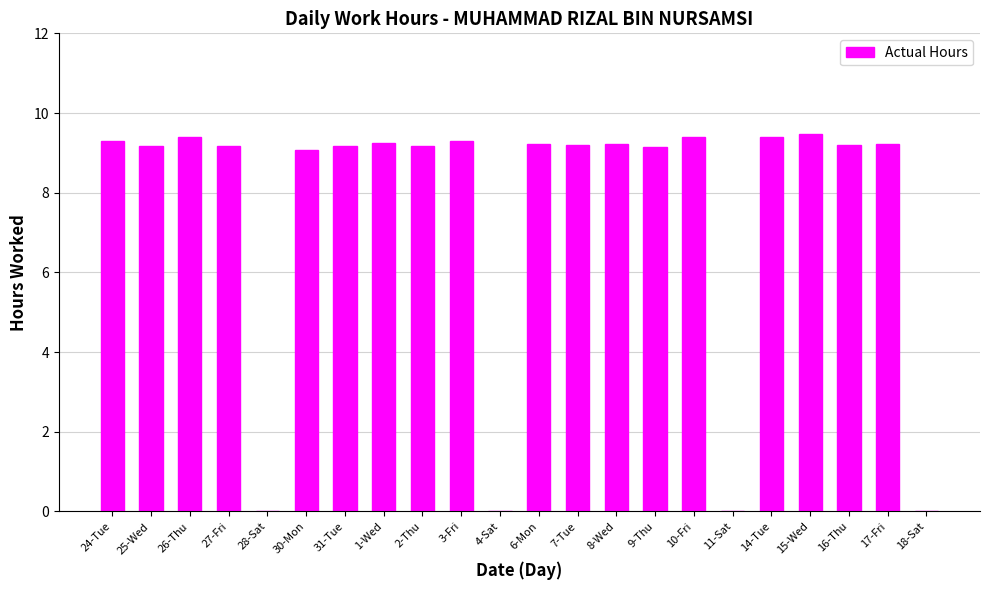

Approximately how many times larger is the value at 26-Thu compared to 2-Thu?

1.0